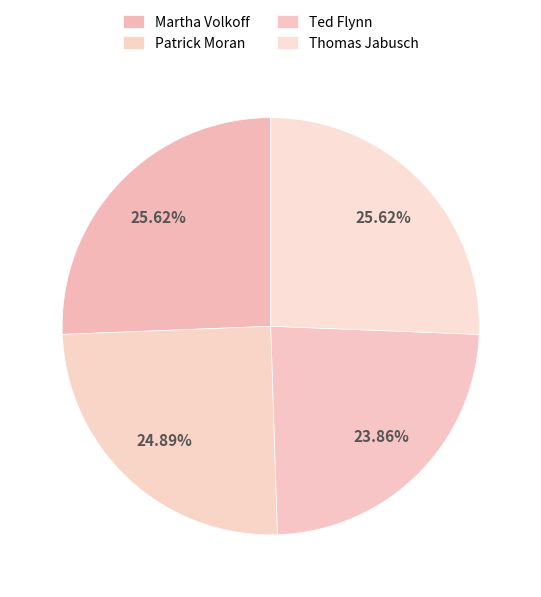

How many slices are in this pie chart?

4